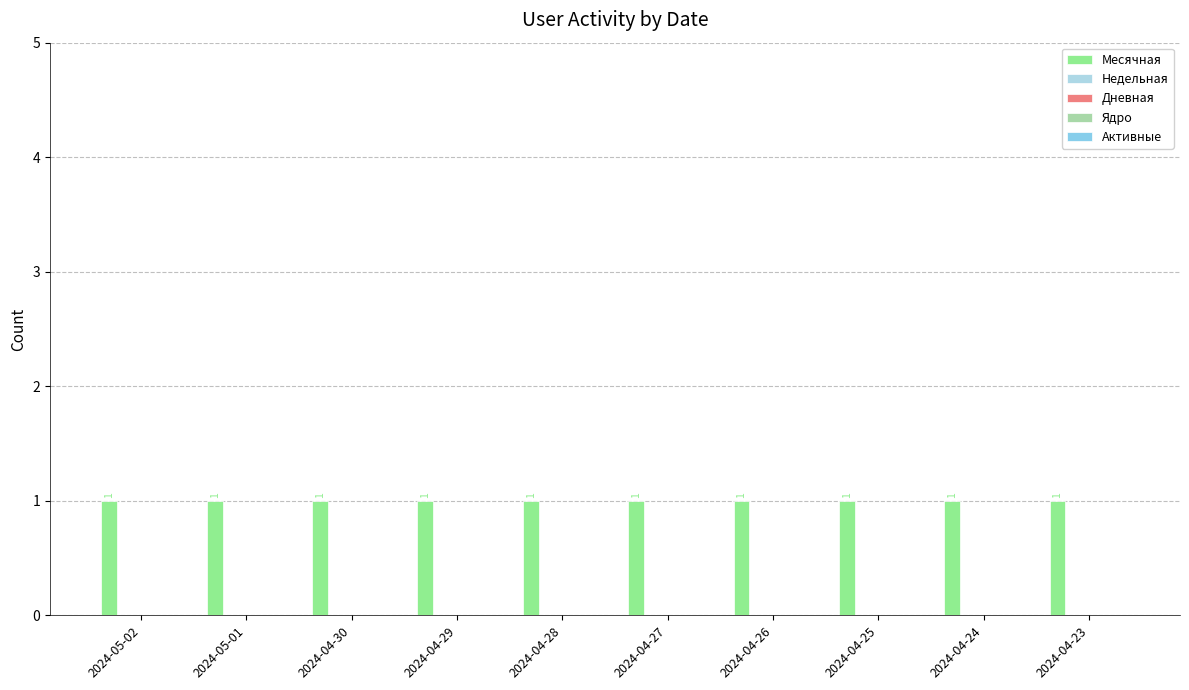

How many bars are there in each group?

5